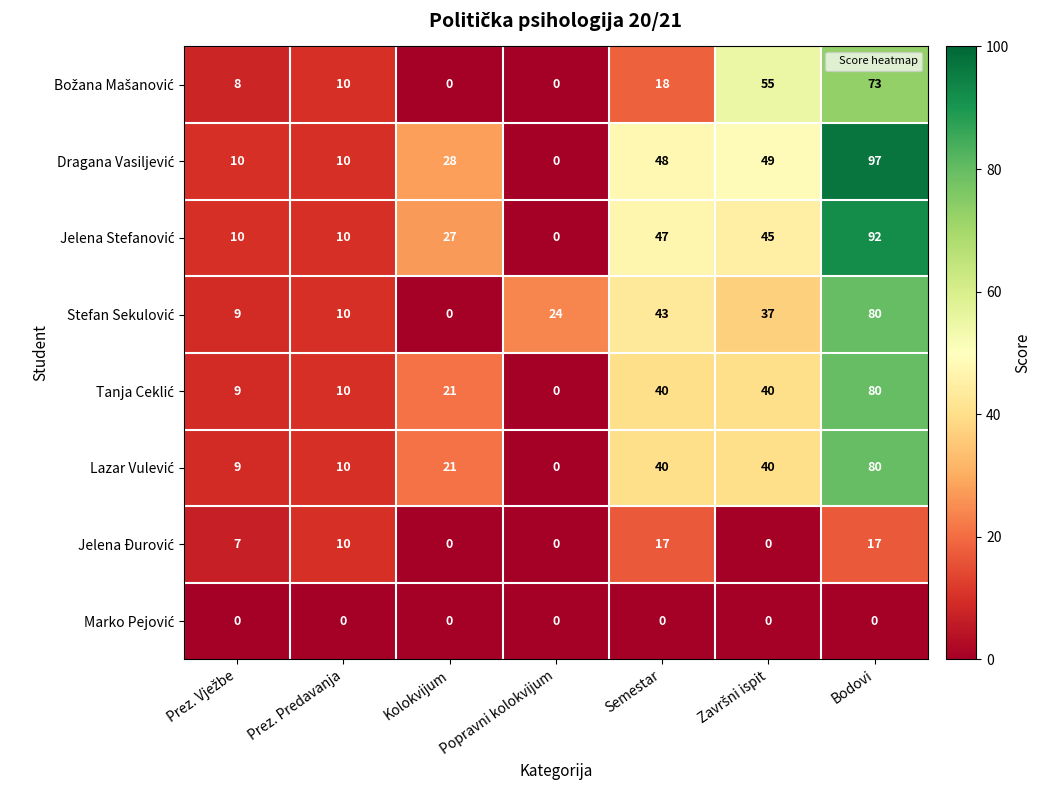

What is the total value across all series at Prez. Predavanja?

70